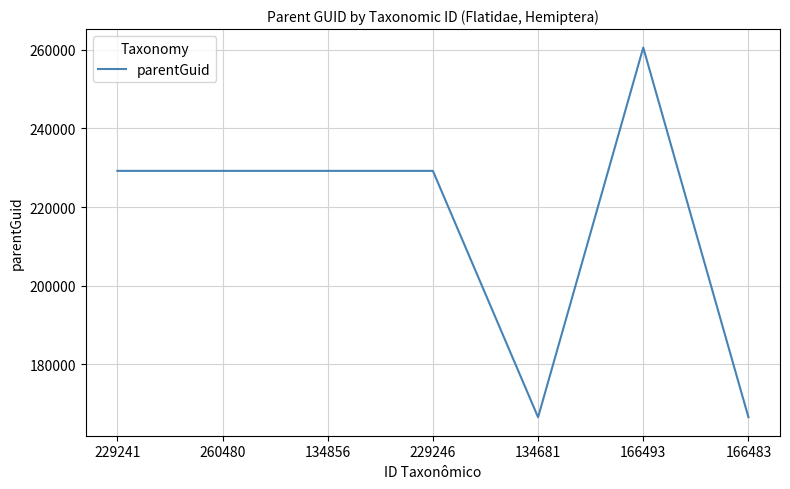

What is the difference between the maximum and minimum values?

94135